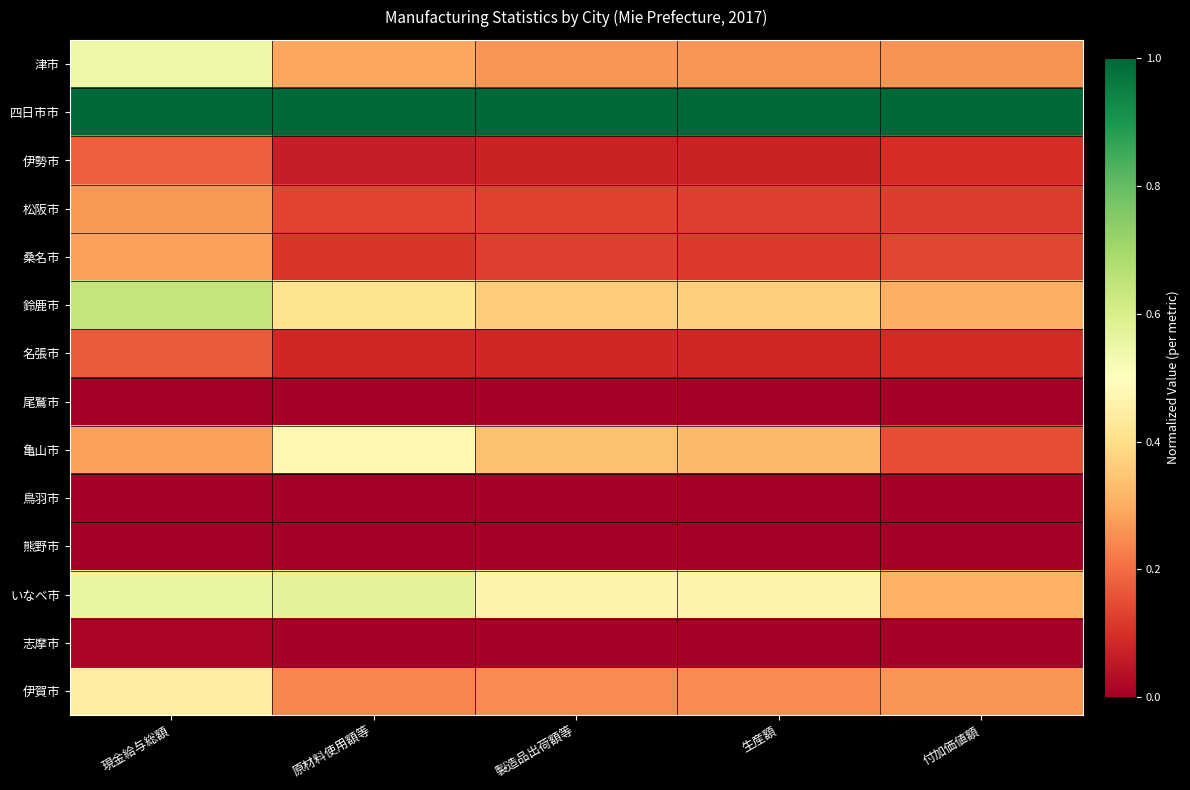

Which has a higher value, 付加価値額 or 生産額?

生産額